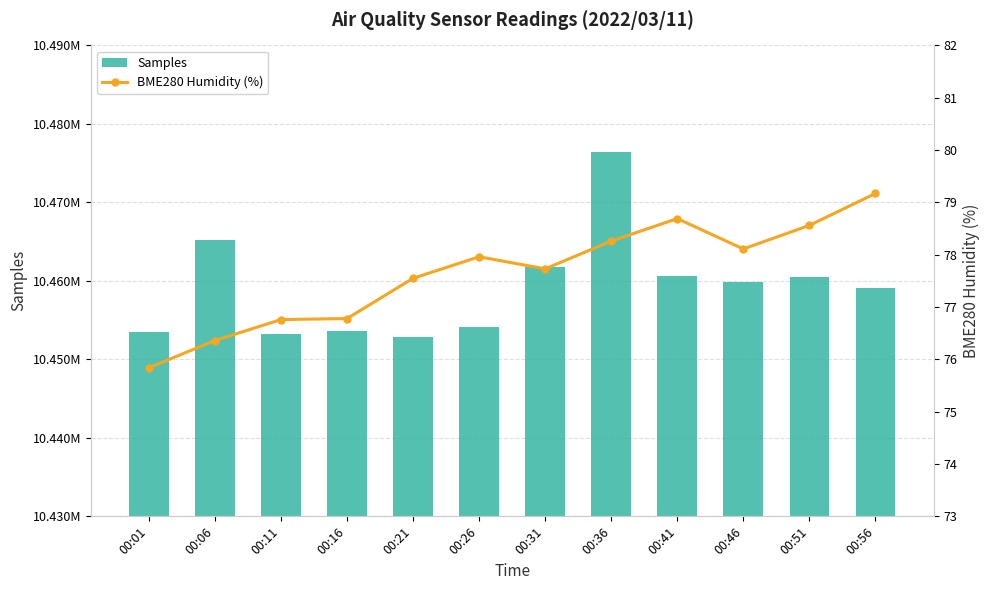

Which category has the lowest value in the Samples series?

00:21